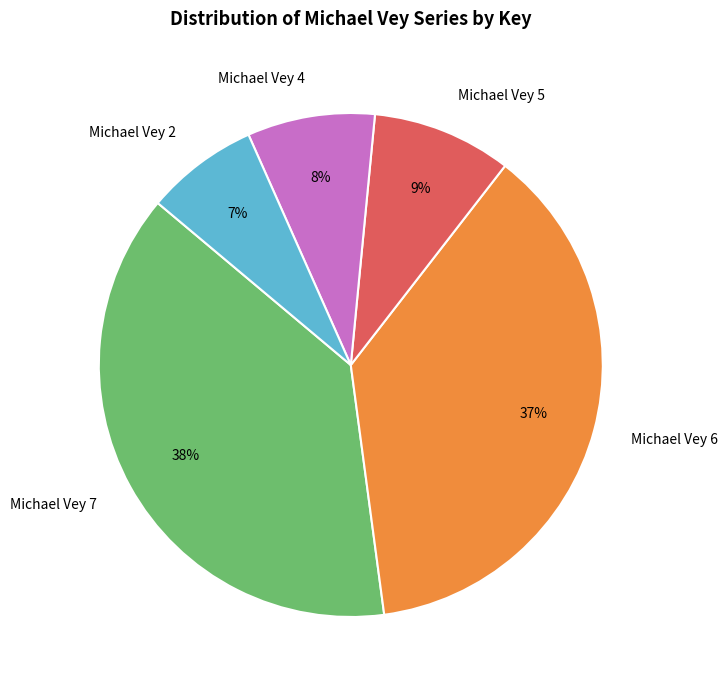

Combined, do Michael Vey 4 and Michael Vey 7 account for over 50%?

No